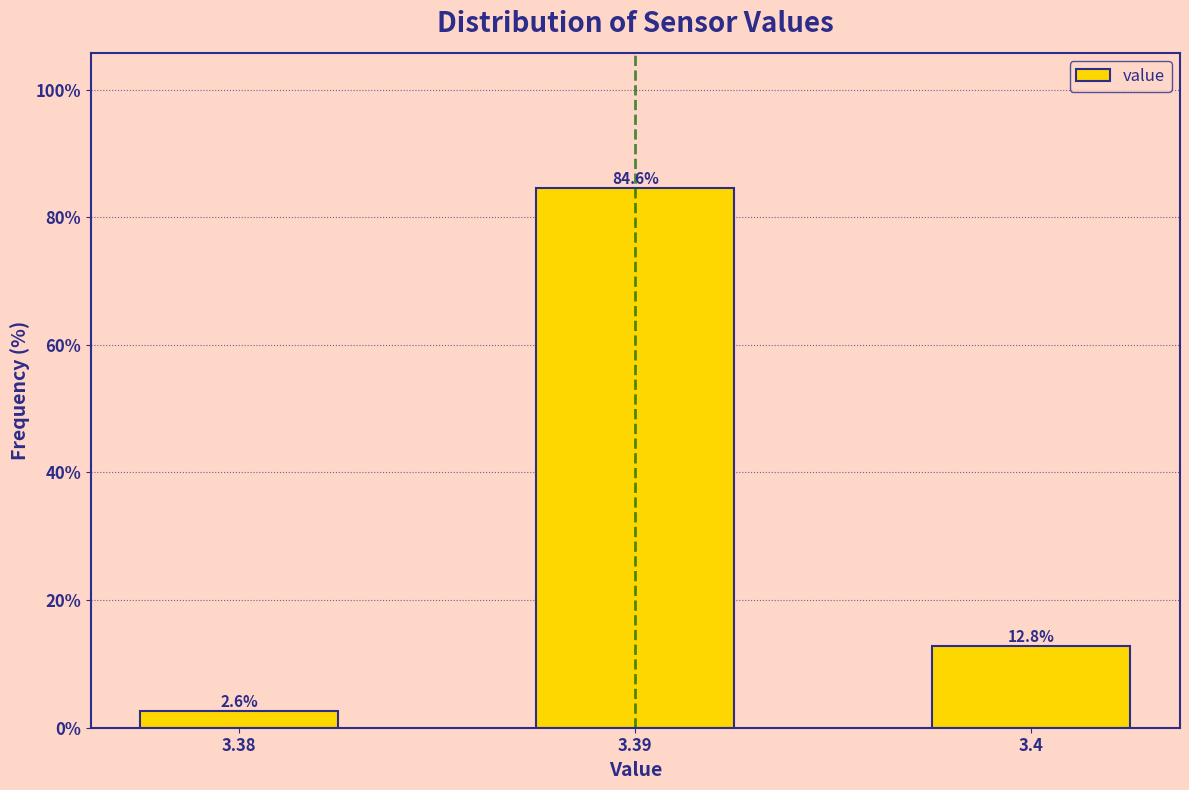

Reading left to right, what are all the values shown in this chart?

3.38=2.6	3.39=84.6	3.4=12.8